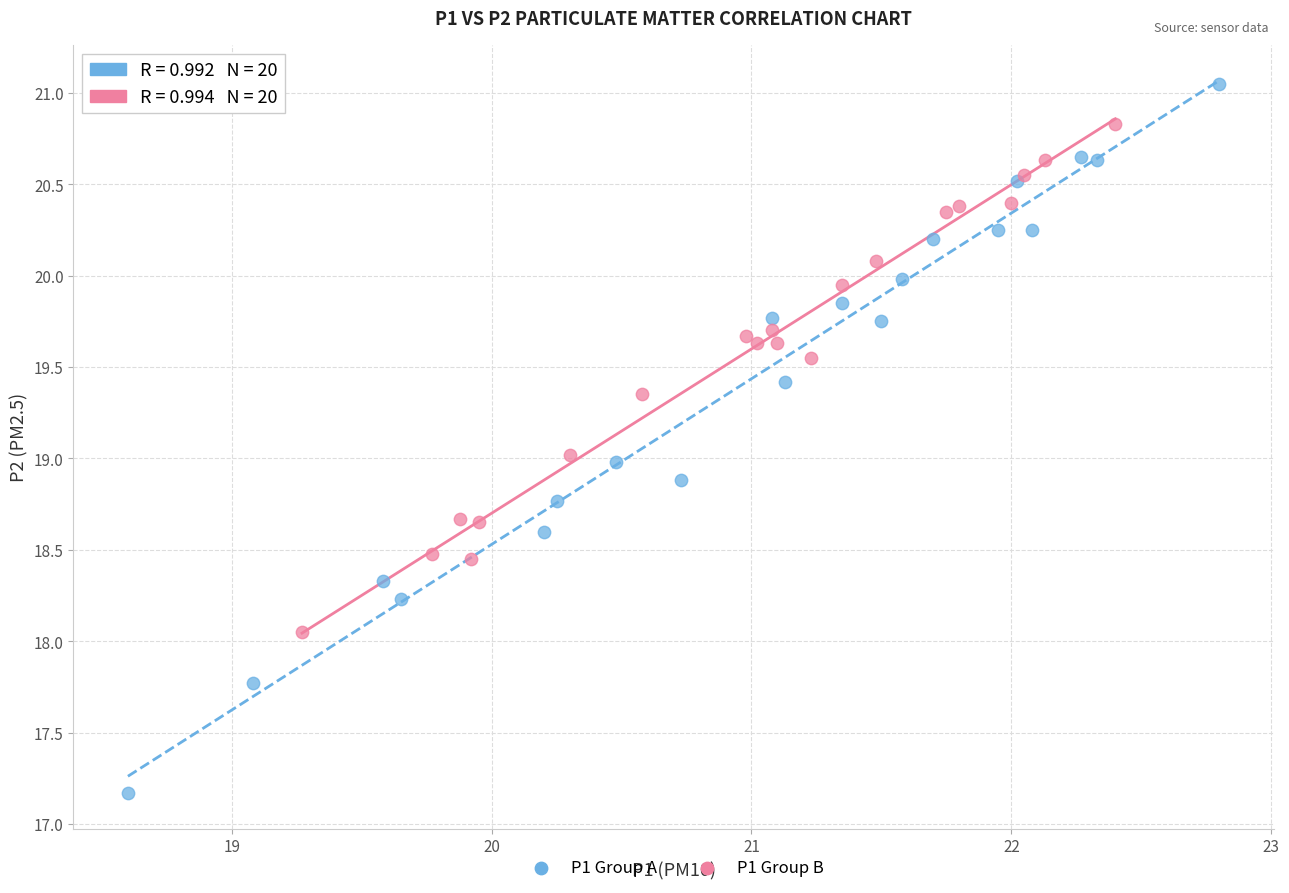

Which series reaches the maximum Y coordinate?

P1 Group A